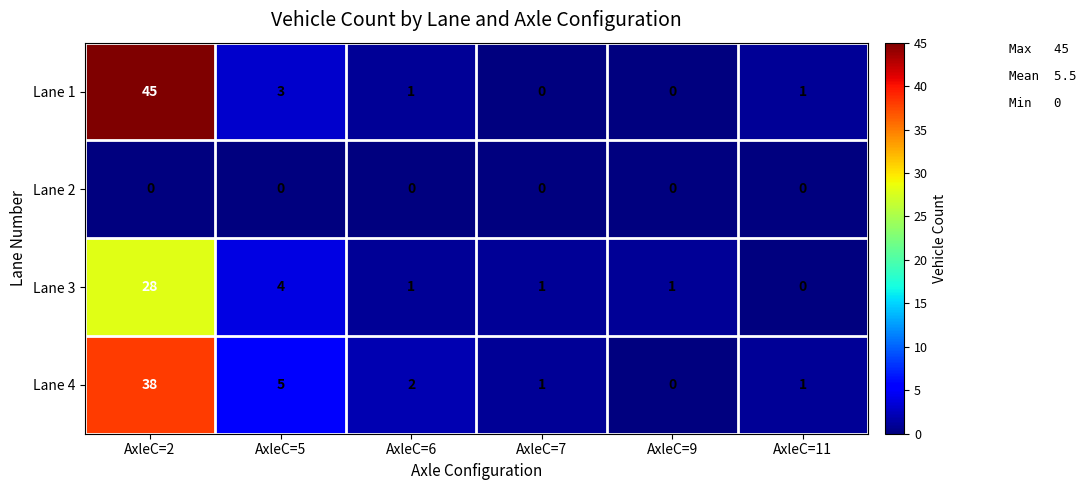

At which label does Lane 3 reach its minimum?

AxleC=11